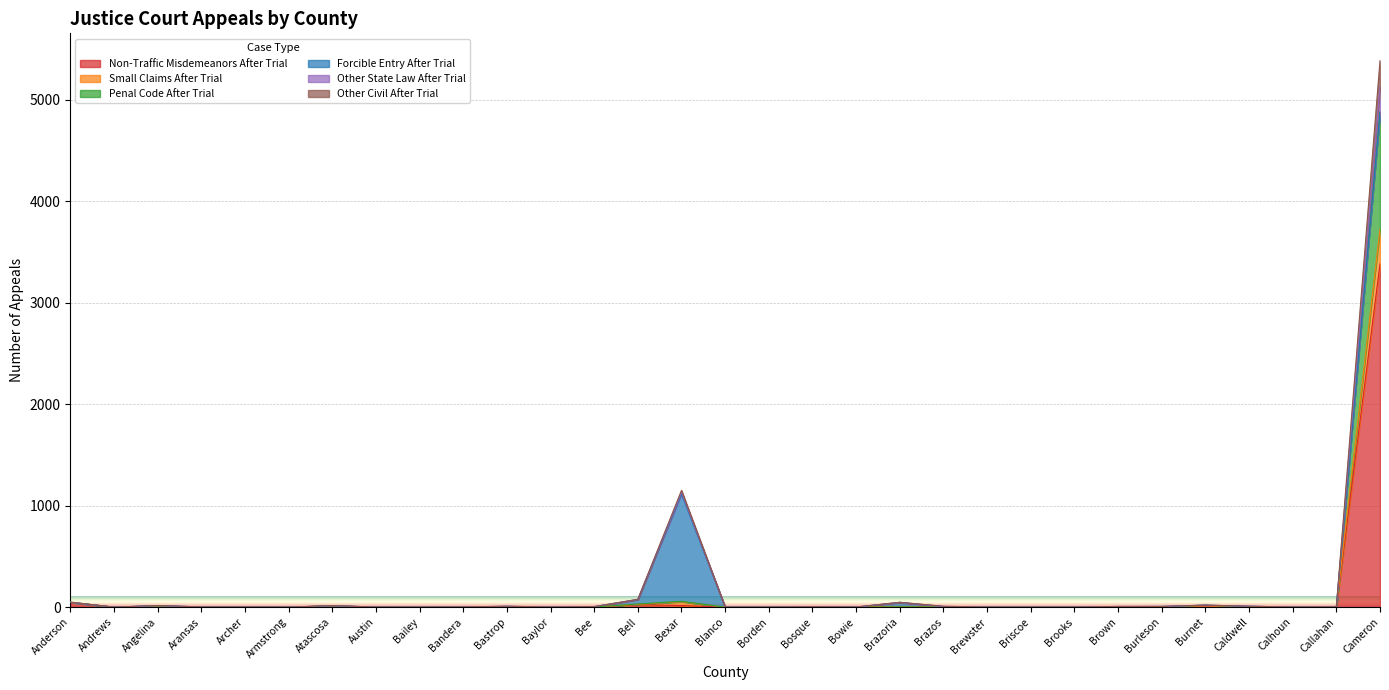

What is the maximum value for Non-Traffic Misdemeanors After Trial?

3383